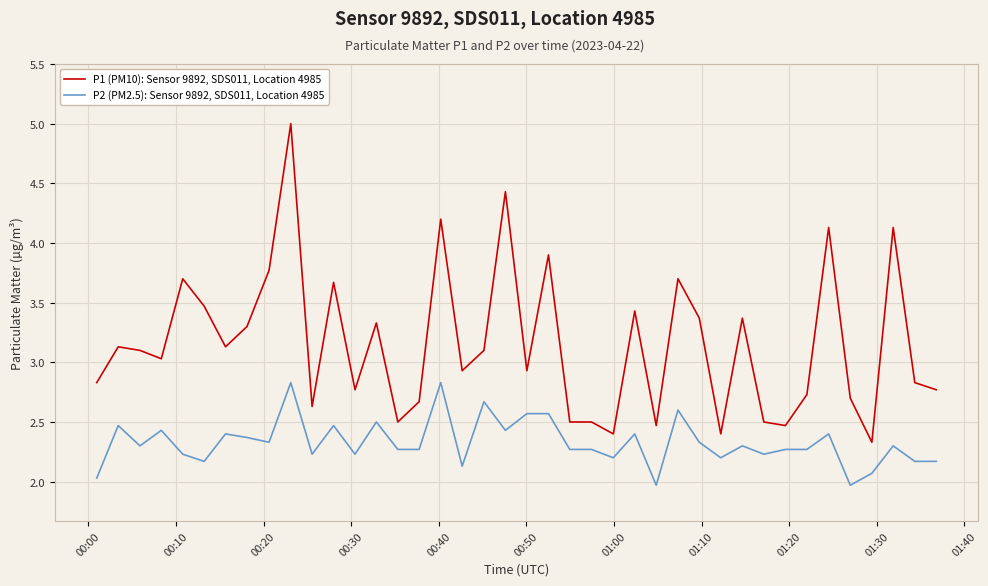

Which series has the widest spread of values?

P1 (PM10): Sensor 9892, SDS011, Location 4985